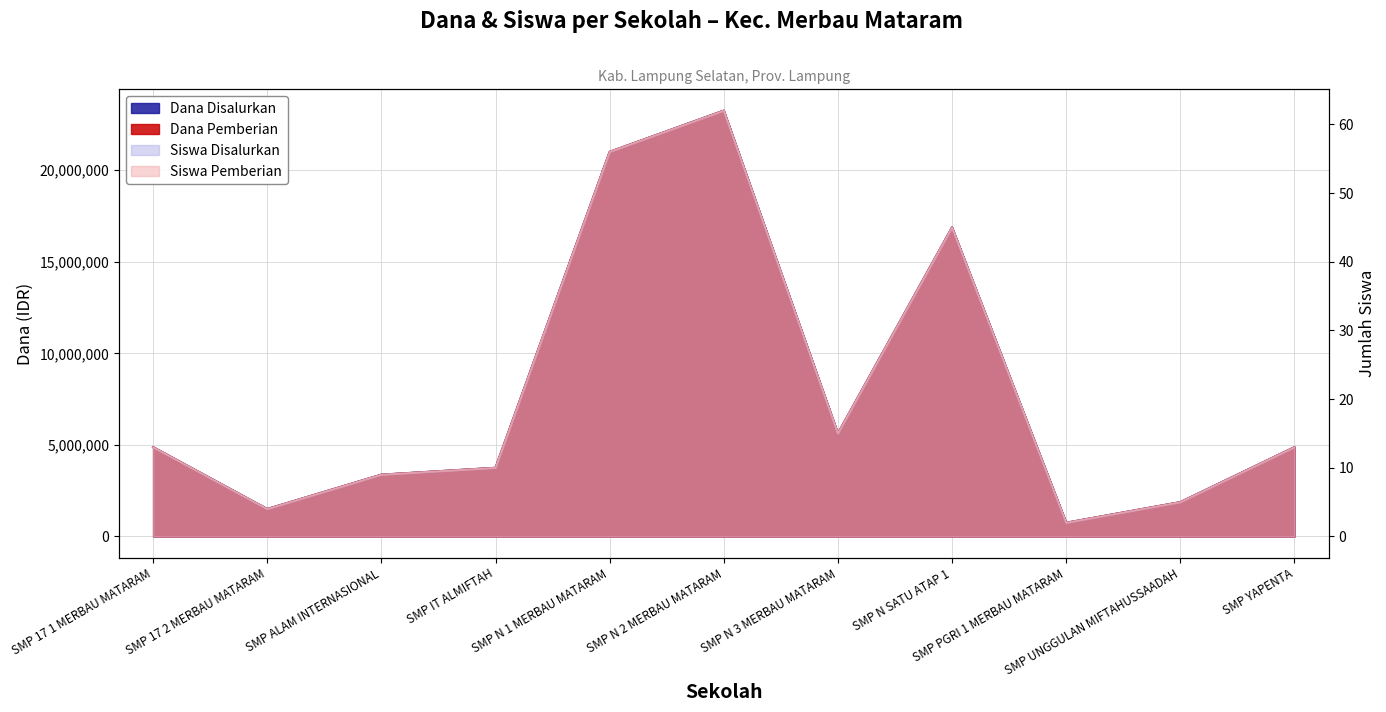

Is the value of Siswa Pemberian at SMP PGRI 1 MERBAU MATARAM greater than the value of Siswa Disalurkan at SMP N 1 MERBAU MATARAM?

No